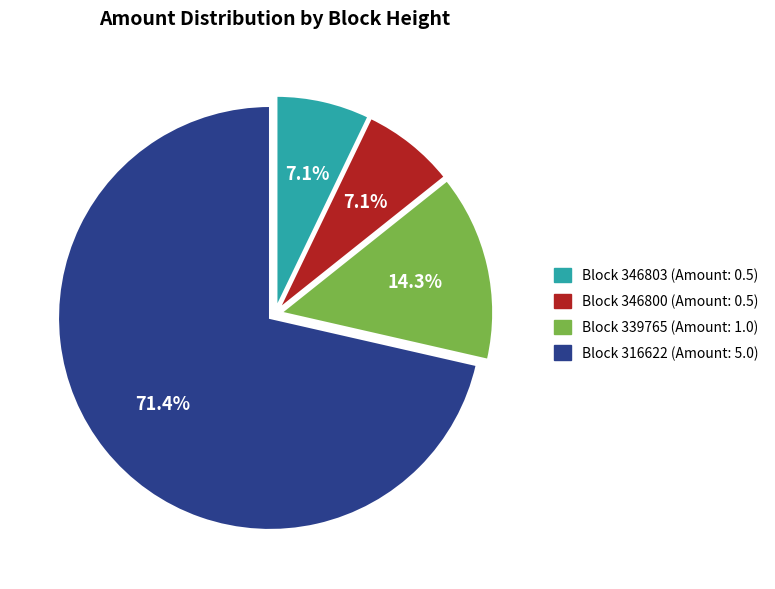

Does any single category account for the majority?

Yes